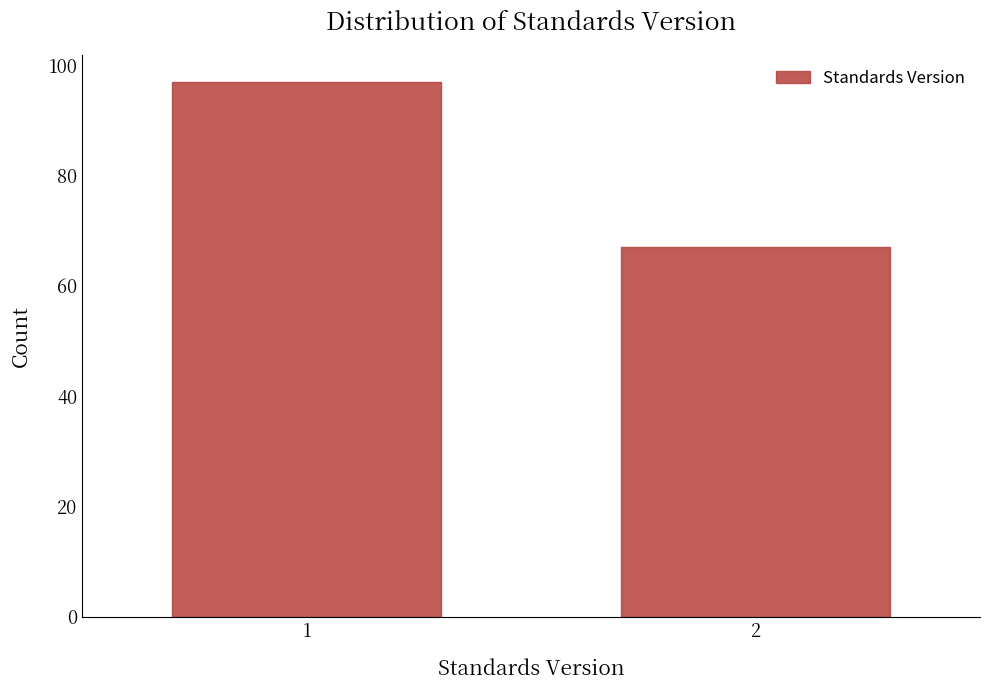

Reading right to left, transcribe all the data shown in this chart.

67	97